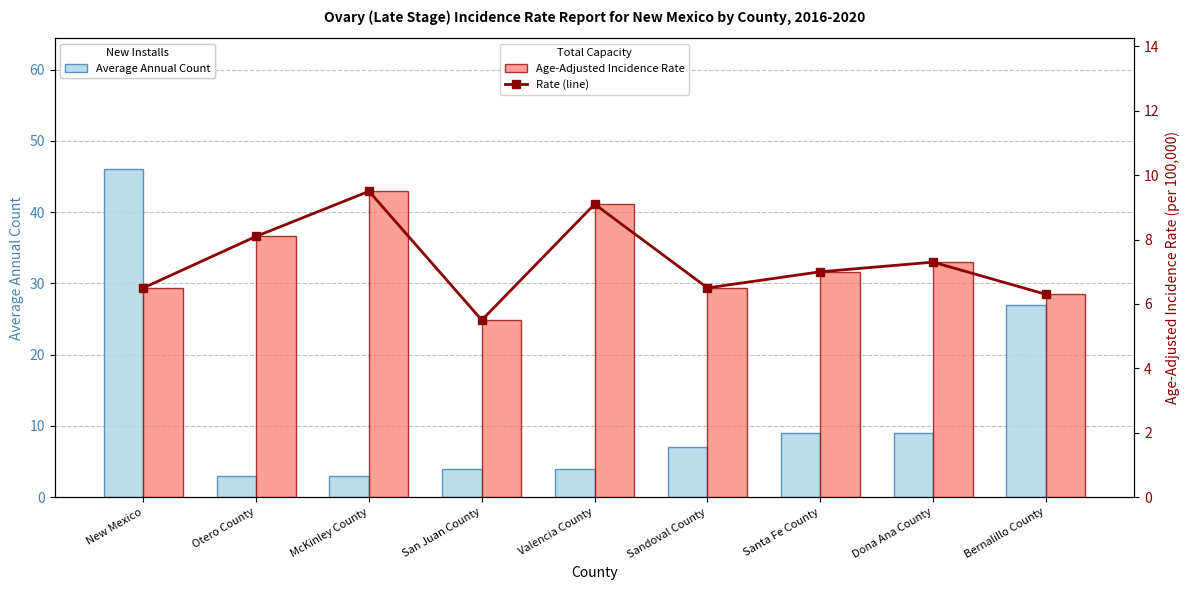

At which category is the sum across all series the highest?

New Mexico